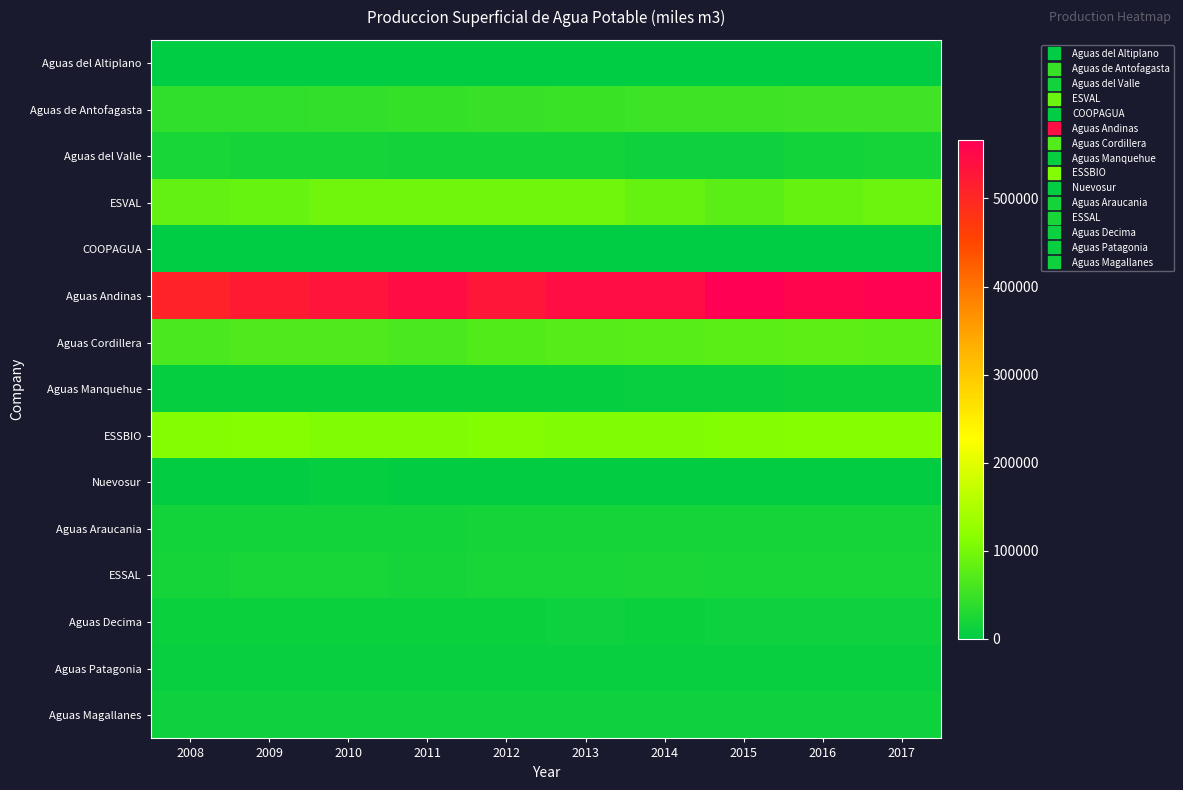

At 2012, list the series in order from smallest to largest.

Aguas del Altiplano, COOPAGUA, Nuevosur, Aguas Manquehue, Aguas Patagonia, Aguas Decima, Aguas Magallanes, Aguas del Valle, Aguas Araucania, ESSAL, Aguas de Antofagasta, Aguas Cordillera, ESVAL, ESSBIO, Aguas Andinas